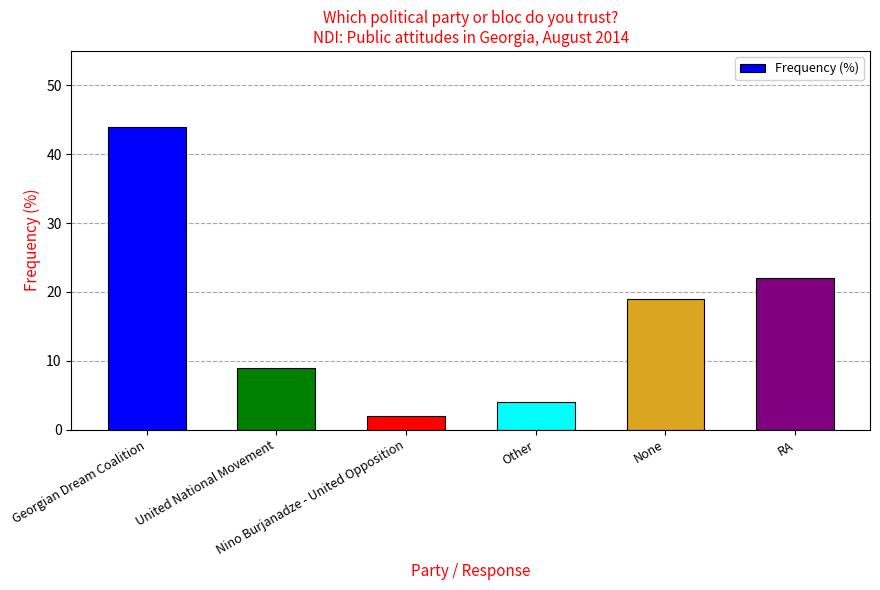

Reading left to right, extract all data points from this chart.

Georgian Dream Coalition=44	United National Movement=9	Nino Burjanadze - United Opposition=2	Other=4	None=19	RA=22